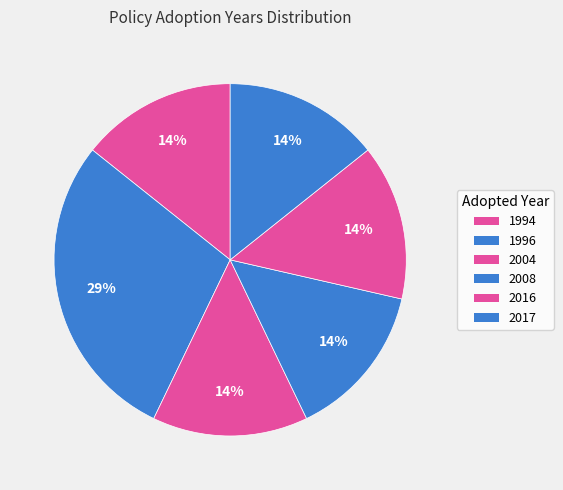

Is there any slice that represents more than half of the pie?

No